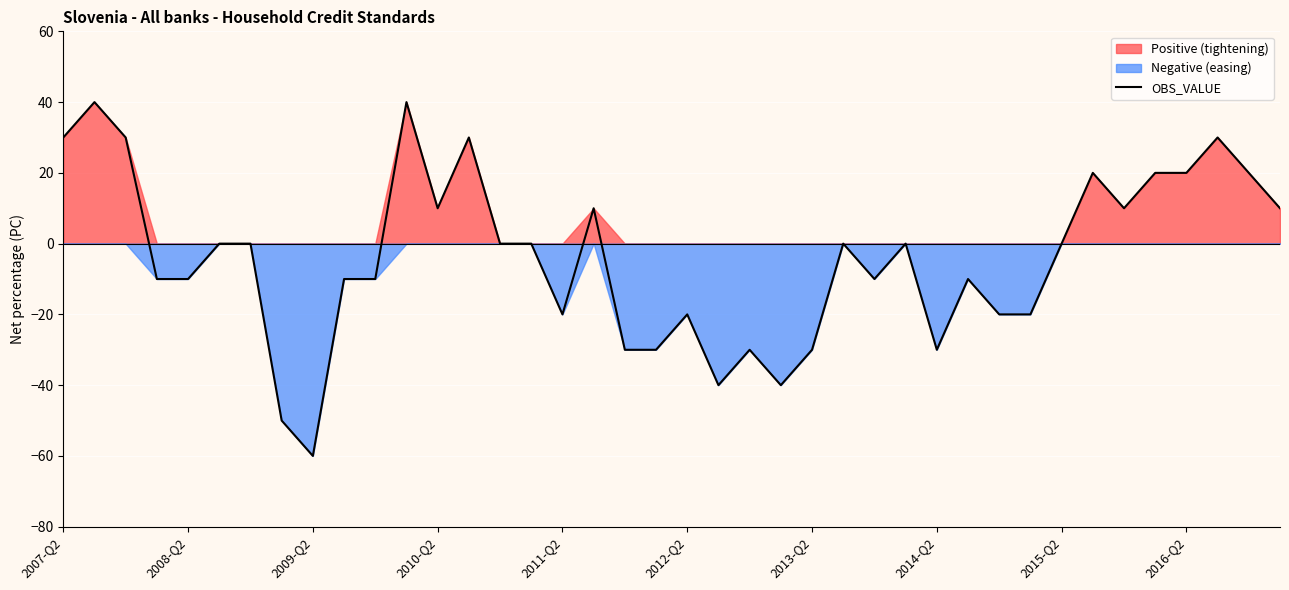

What is the highest value of the OBS_VALUE series?

40